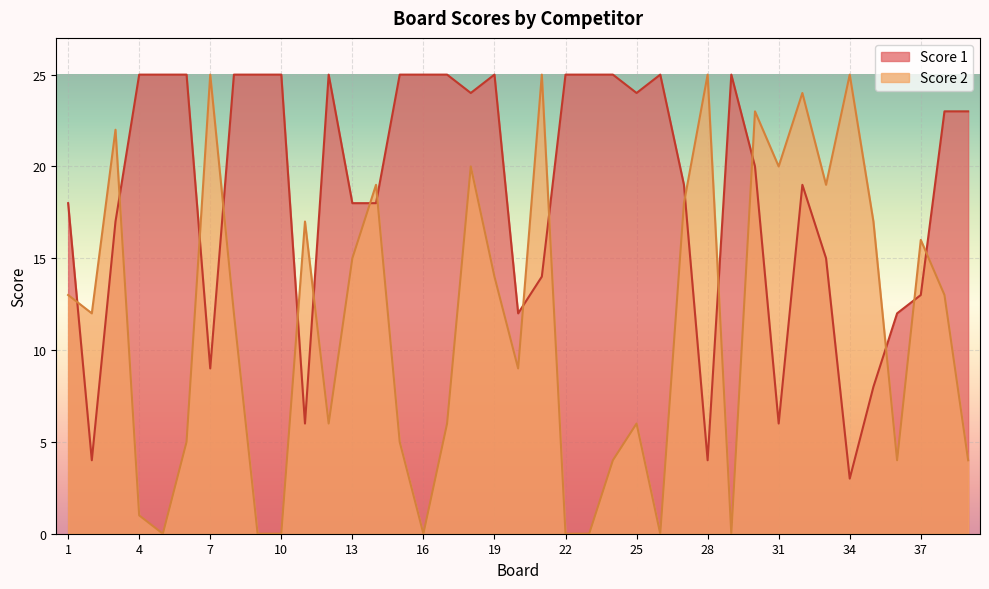

Reading left to right, what are all the values shown in this chart?

Score 1: 1=18	2=4	3=17	4=25	5=25	6=25	7=9	8=25	9=25	10=25	11=6	12=25	13=18	14=18	15=25	16=25	17=25	18=24	19=25	20=12	21=14	22=25	23=25	24=25	25=24	26=25	27=19	28=4	29=25	30=20	31=6	32=19	33=15	34=3	35=8	36=12	37=13	38=23	39=23
Score 2: 1=13	2=12	3=22	4=1	5=0	6=5	7=25	8=12	9=0	10=0	11=17	12=6	13=15	14=19	15=5	16=0	17=6	18=20	19=14	20=9	21=25	22=0	23=0	24=4	25=6	26=0	27=18	28=25	29=0	30=23	31=20	32=24	33=19	34=25	35=17	36=4	37=16	38=13	39=4